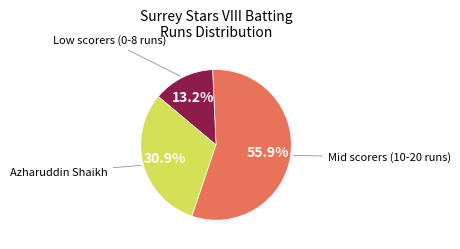

Count the number of slices in the pie.

3